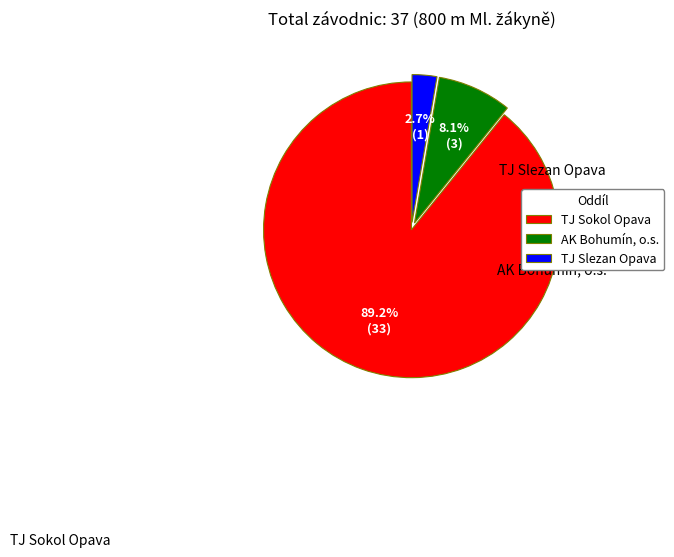

True or false: TJ Slezan Opava accounts for 3% of the total.

True